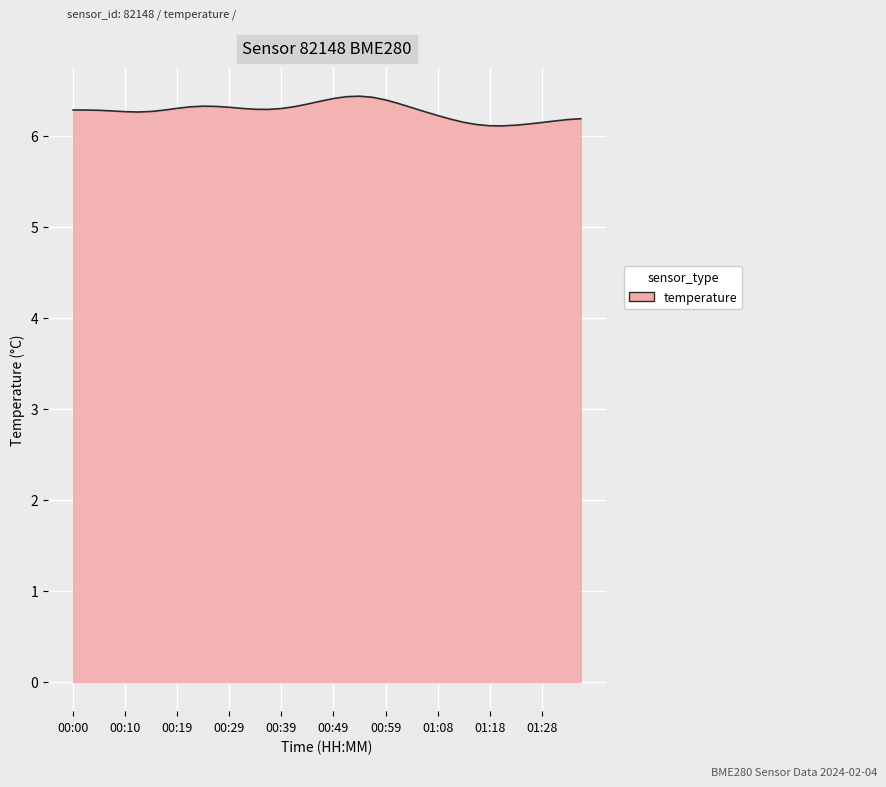

What is the smallest value displayed?

6.1